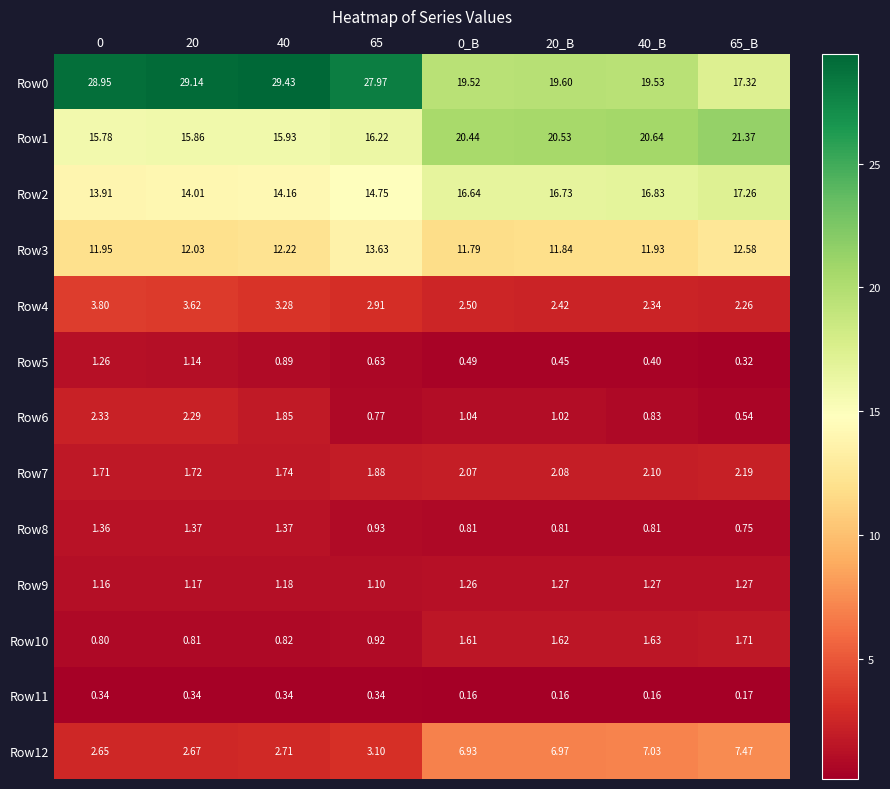

Which series has the widest spread of values?

Row0